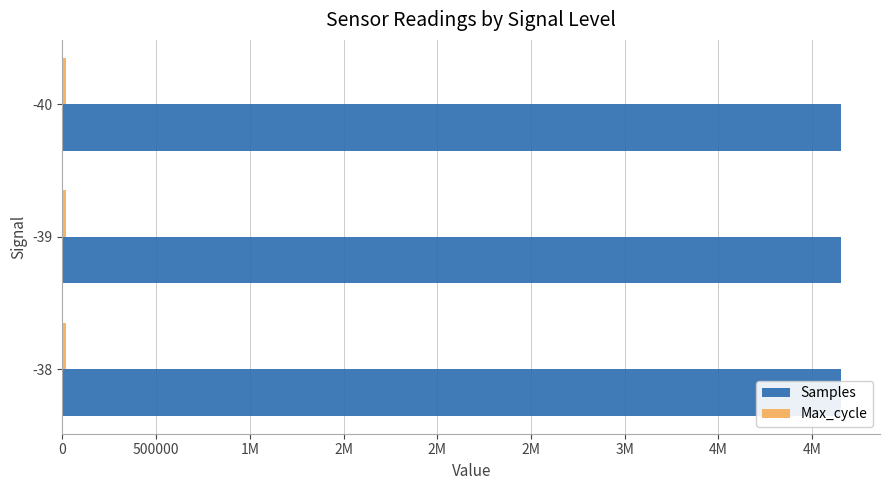

At -40, list the series in order from largest to smallest.

Samples, Max_cycle